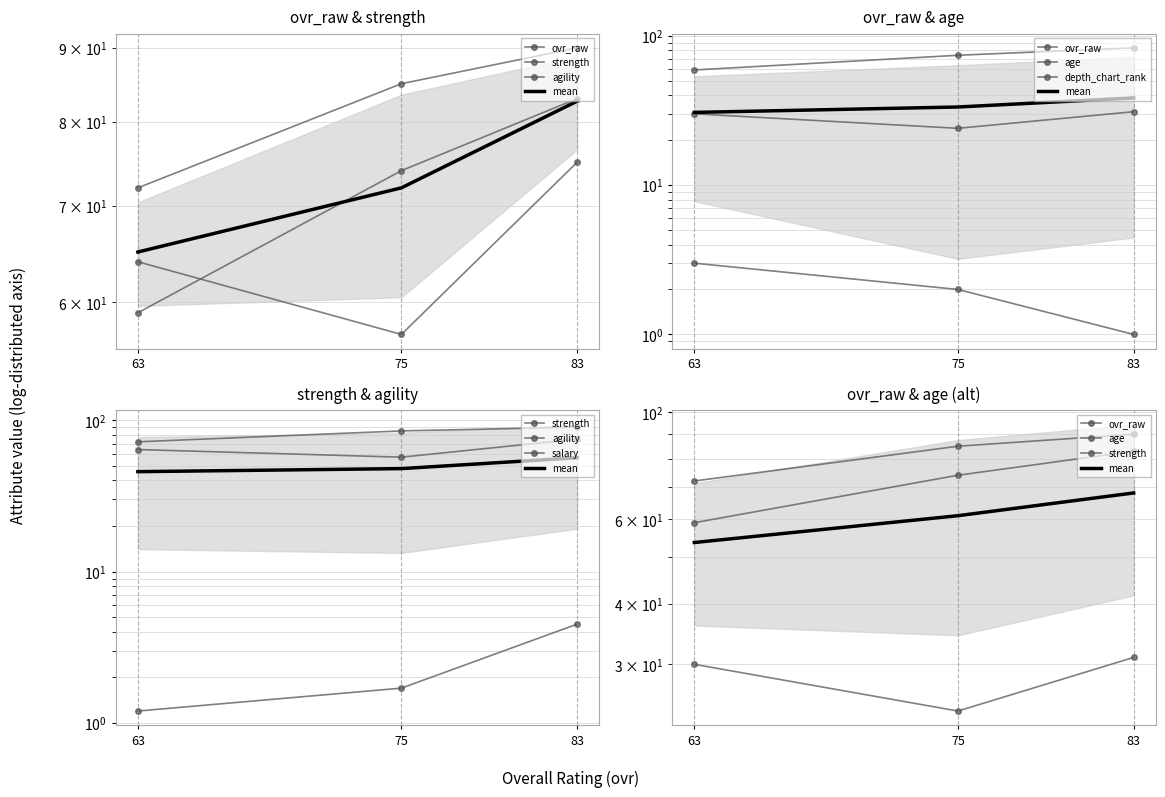

Which series has the largest total across all categories?

strength